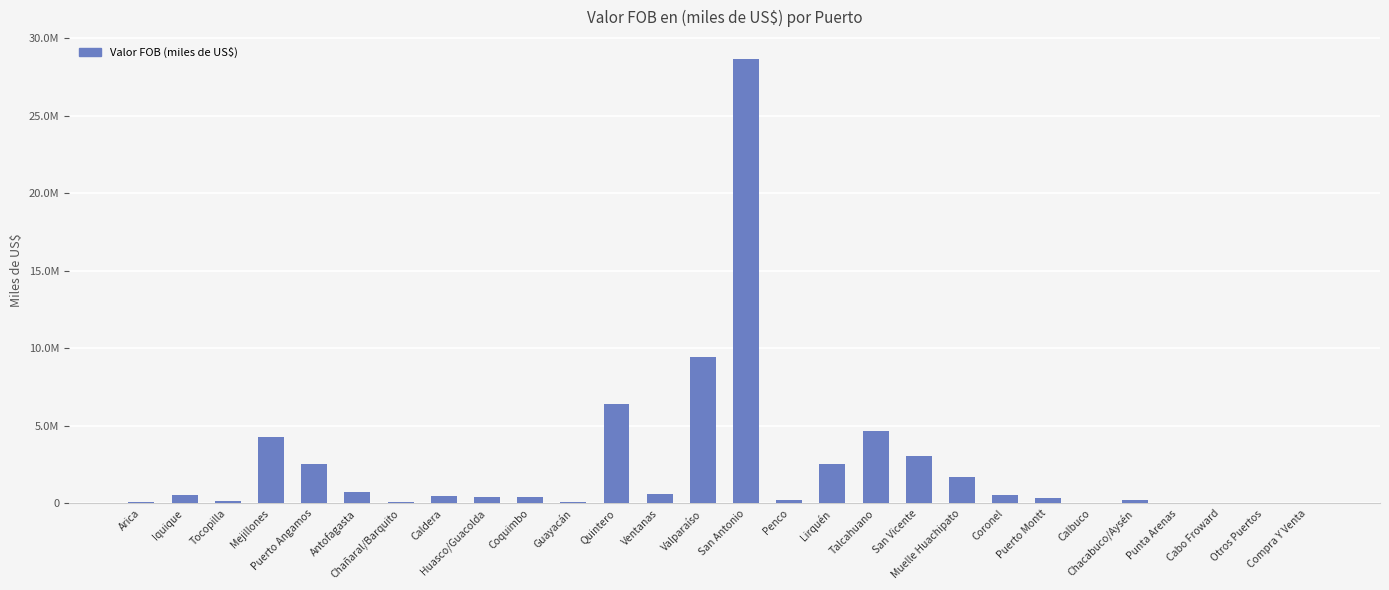

Count the number of categories in the chart.

28